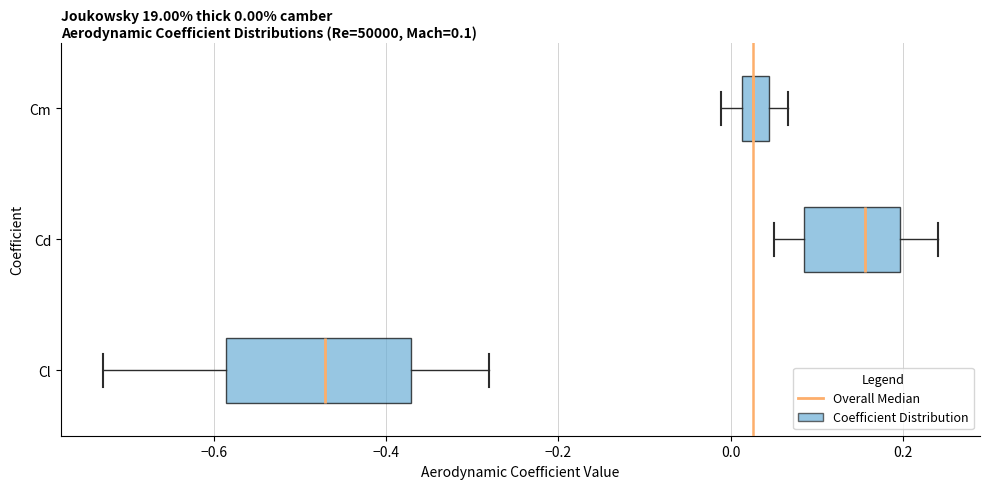

Which box has the furthest to the right median line?

Cd